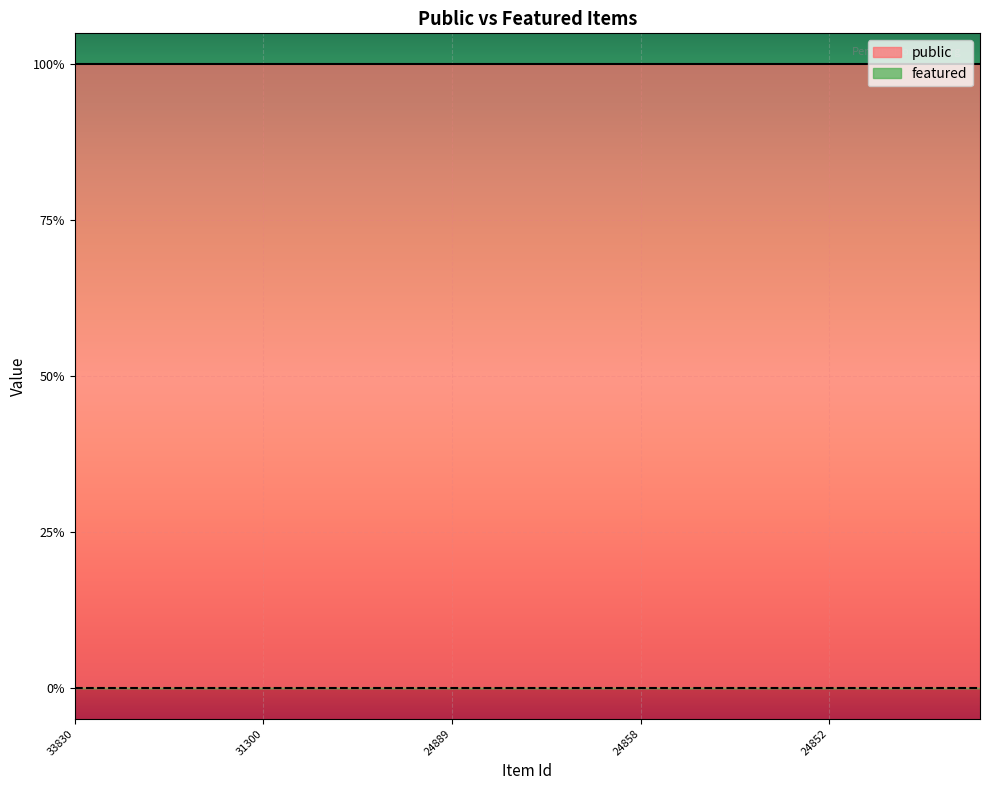

Is this an area chart (filled region under the line)?

No